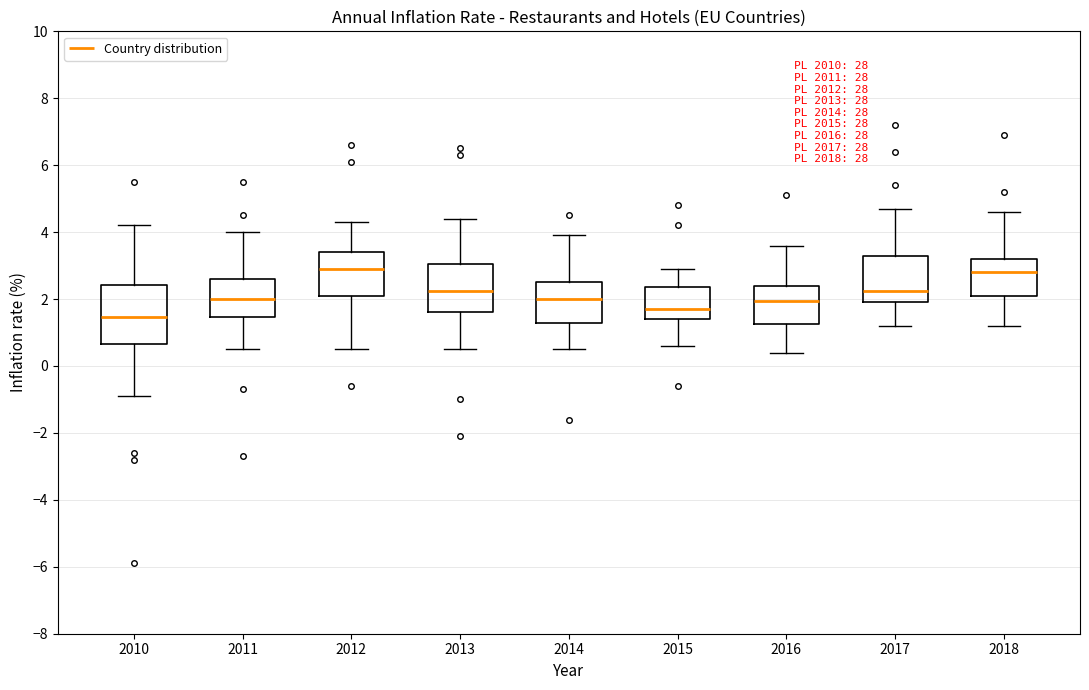

Reading left to right, read every box against the y-axis: the position of its median line, the range the box covers, and the ends of its whiskers. The values are not printed on the chart, so give them approximately, as read against the axis.

2010: median 1.4, box 0.6 to 2.4, whiskers -0.8 to 4.2
2011: median 2.0, box 1.4 to 2.6, whiskers 0.6 to 4.0
2012: median 3.0, box 2.2 to 3.4, whiskers 0.6 to 4.4
2013: median 2.2, box 1.6 to 3.0, whiskers 0.6 to 4.4
2014: median 2.0, box 1.2 to 2.6, whiskers 0.6 to 4.0
2015: median 1.8, box 1.4 to 2.4, whiskers 0.6 to 3.0
2016: median 2.0, box 1.2 to 2.4, whiskers 0.4 to 3.6
2017: median 2.2, box 2.0 to 3.2, whiskers 1.2 to 4.8
2018: median 2.8, box 2.2 to 3.2, whiskers 1.2 to 4.6